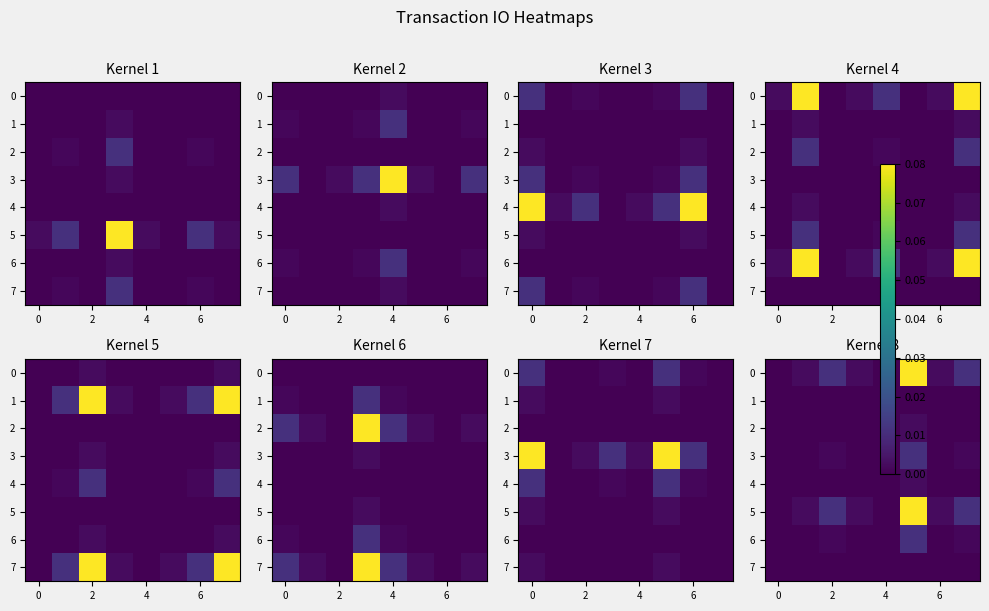

Rank the series by their maximum value, from highest to lowest.

0, 5, 3, 6, 2, 4, 1, 7